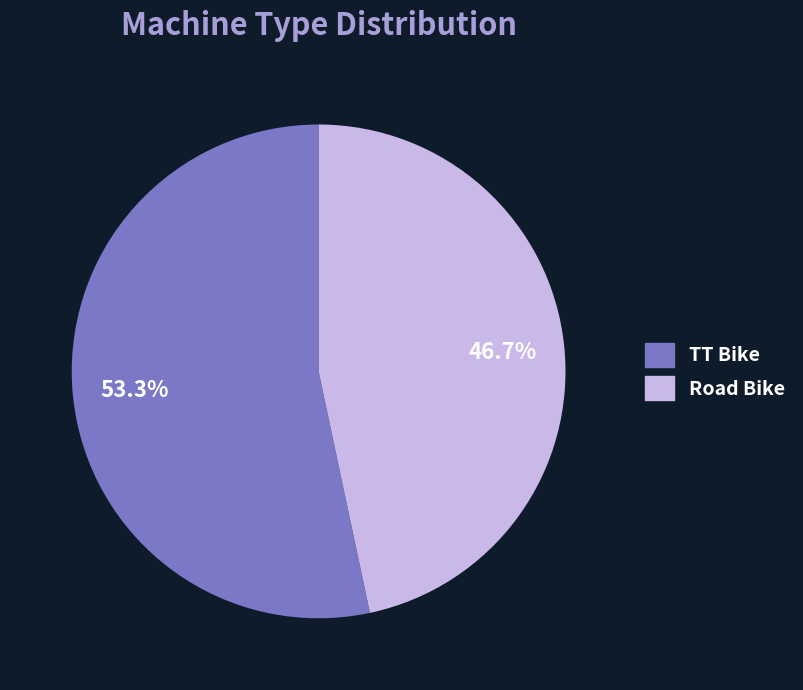

To the nearest percent, what portion does Road Bike represent?

47%